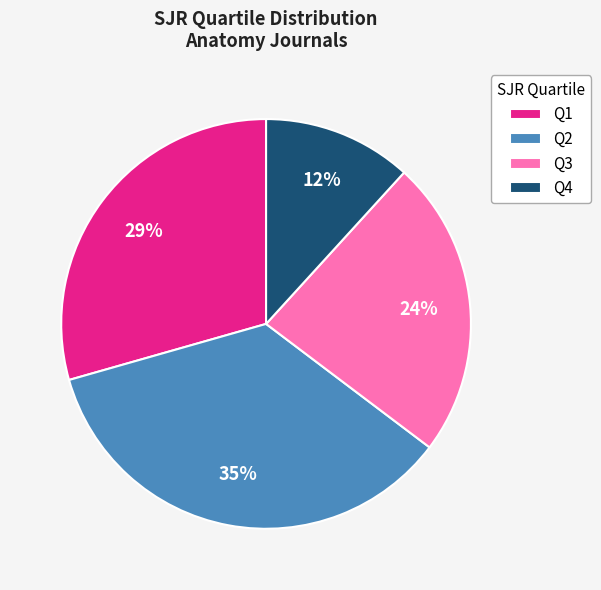

To the nearest percent, what is the combined percentage of Q1 and Q3?

53%